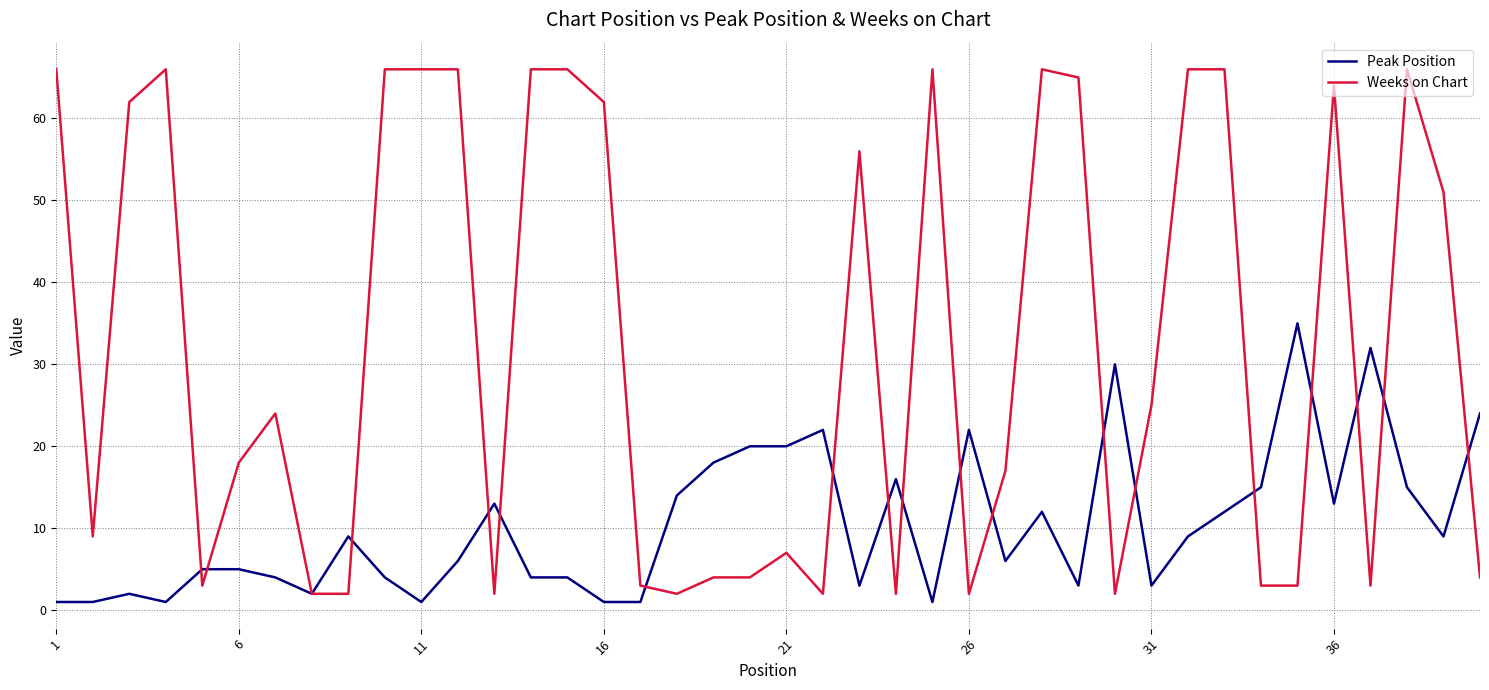

What is the maximum value for Weeks on Chart?

66